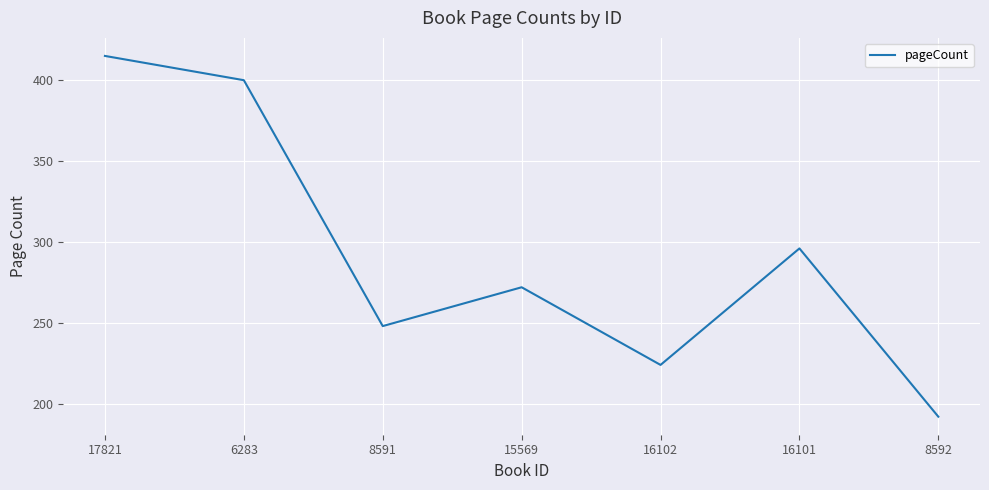

Where does the data first go above 272?

17821